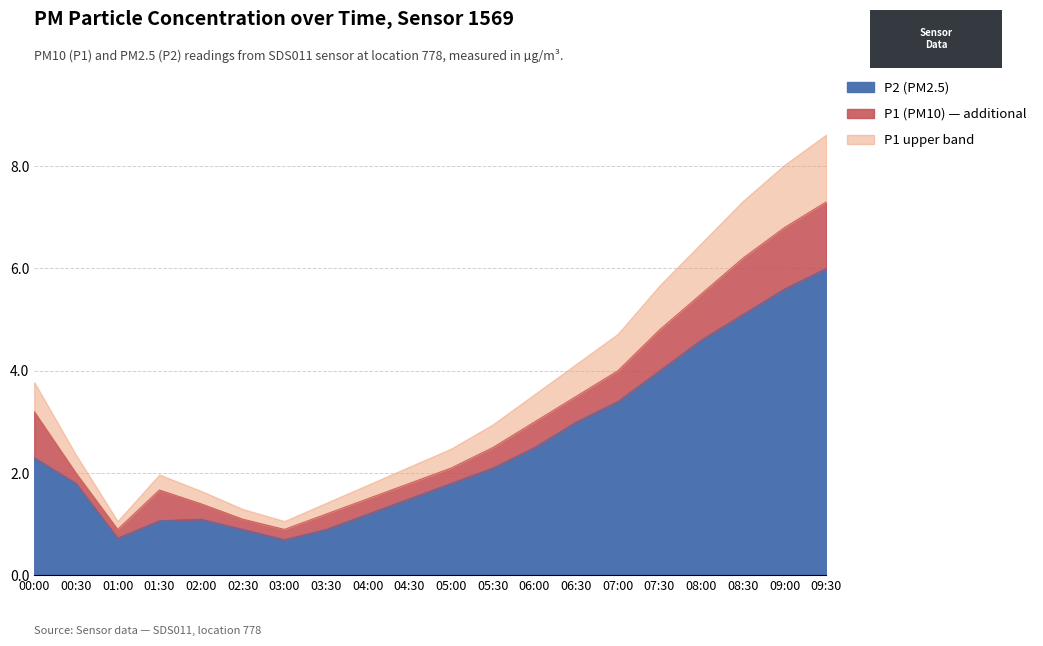

What are all the series names shown in the legend?

P2 (PM2.5), P1 (PM10) — additional, P1 upper band